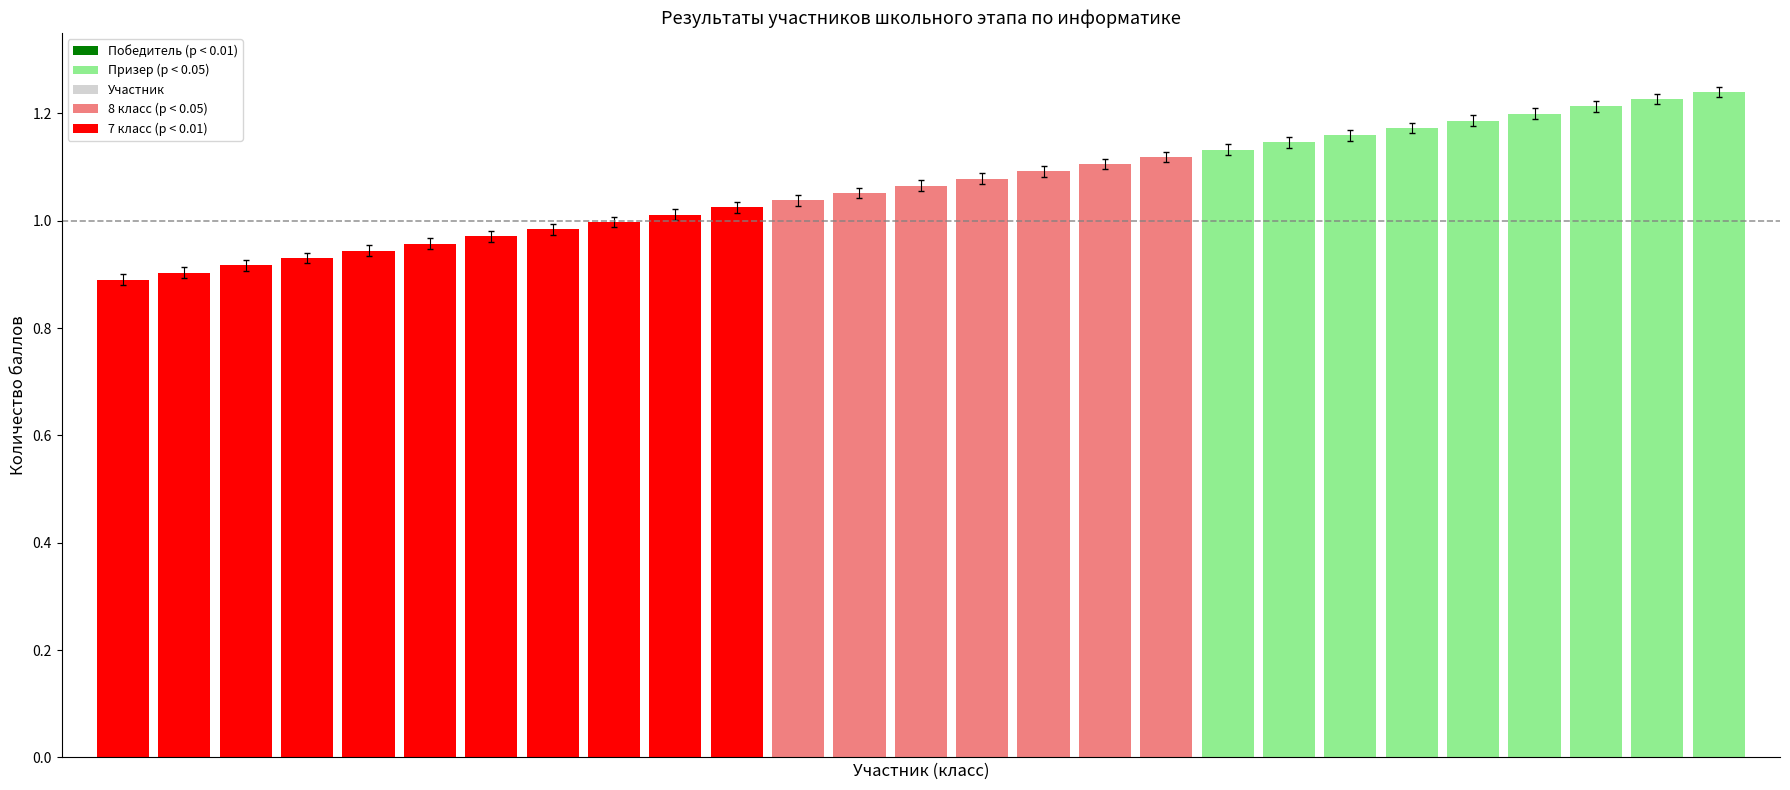

What is the difference between the second highest and second lowest values?

0.3